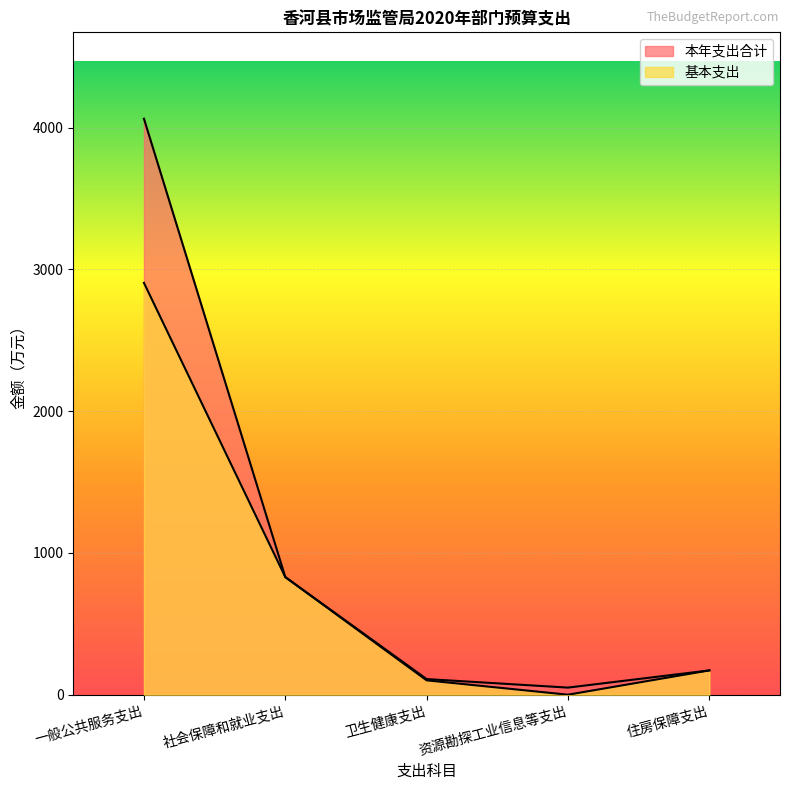

True or false: 基本支出 and 本年支出合计 intersect in this chart.

False